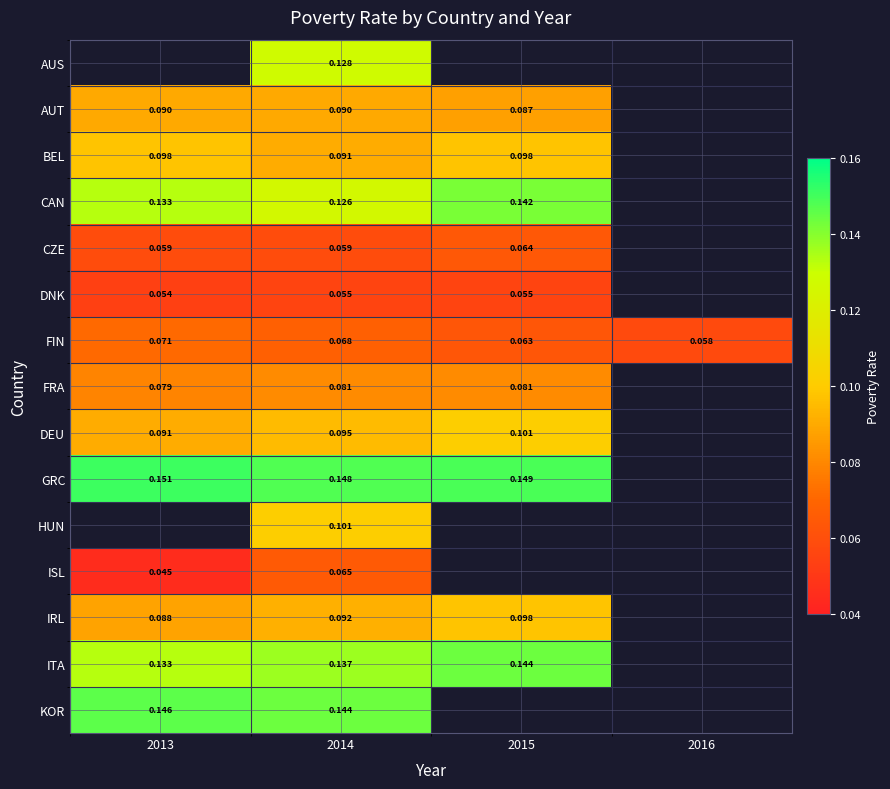

Rank the series at 2014 from lowest to highest value.

DNK, CZE, ISL, FIN, FRA, AUT, BEL, IRL, DEU, HUN, CAN, AUS, ITA, KOR, GRC